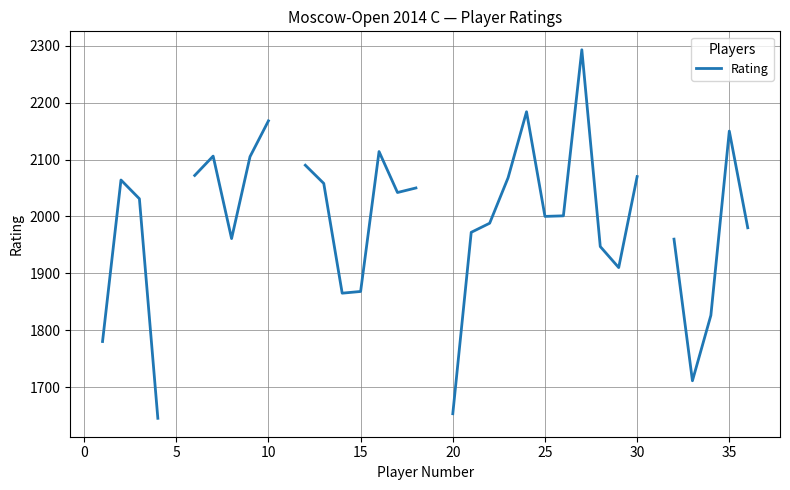

True or false: the data has more than 0 interior local peaks.

True